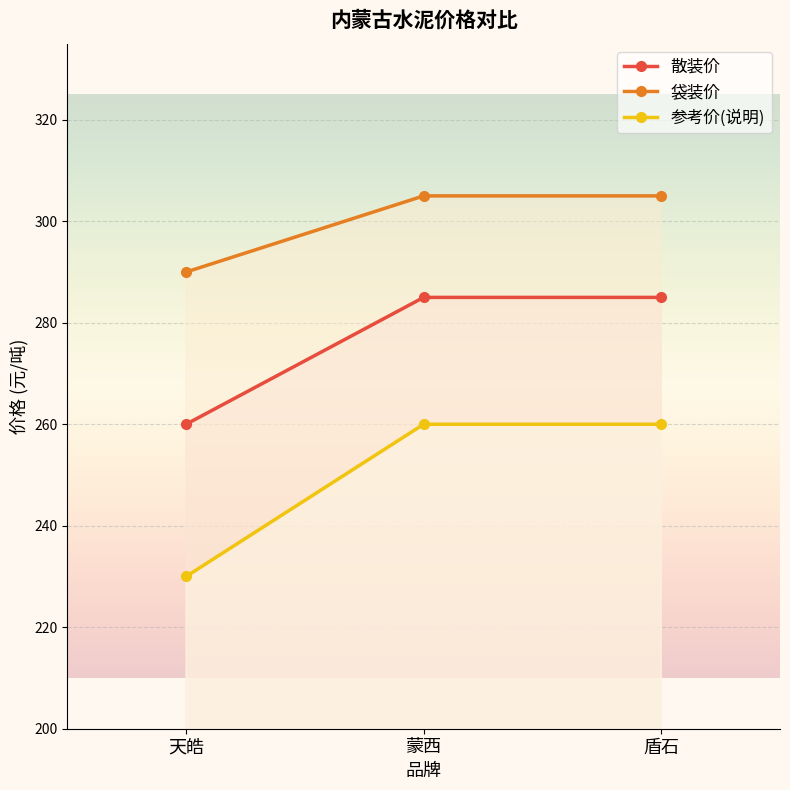

Is it true that 散装价 equals 340 at 天皓?

False